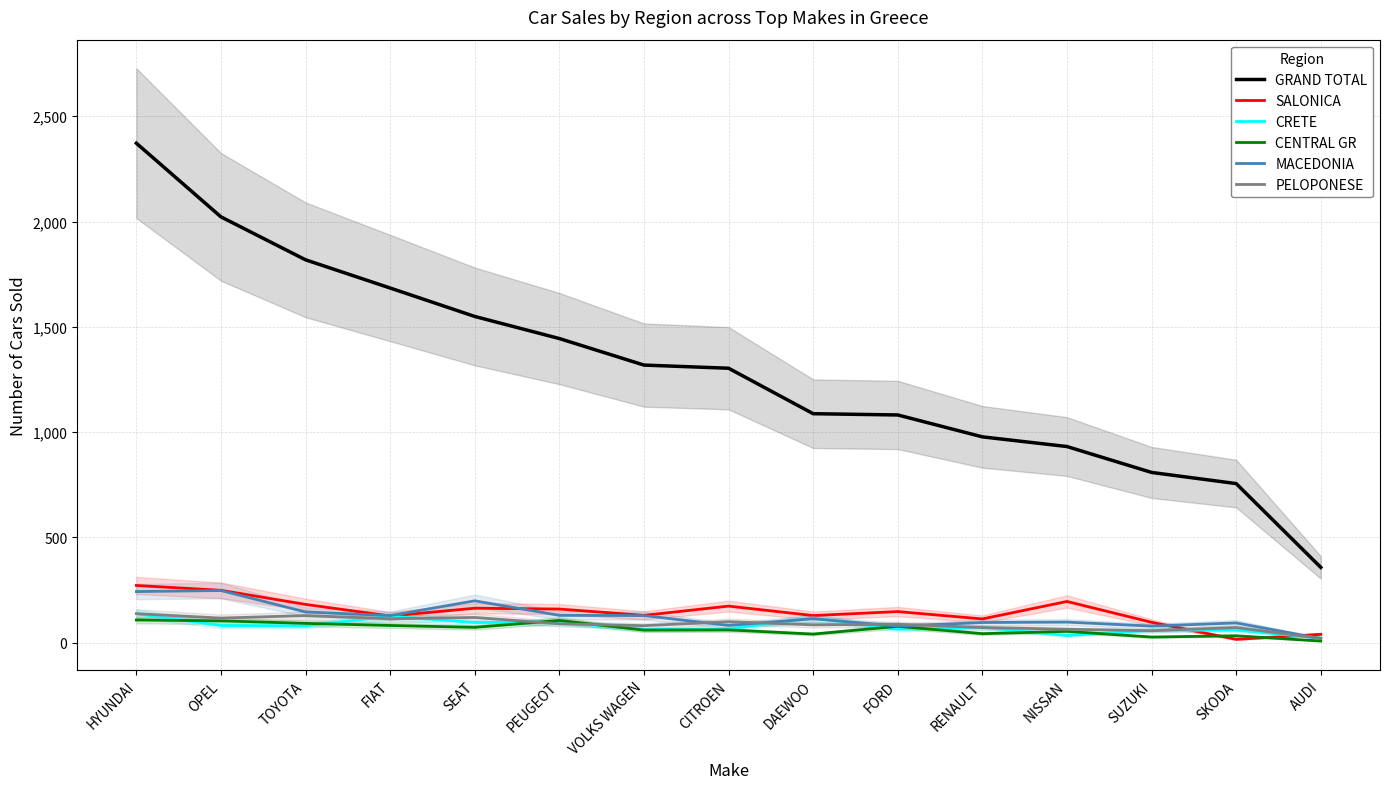

What is the average value of the GRAND TOTAL series?

1300